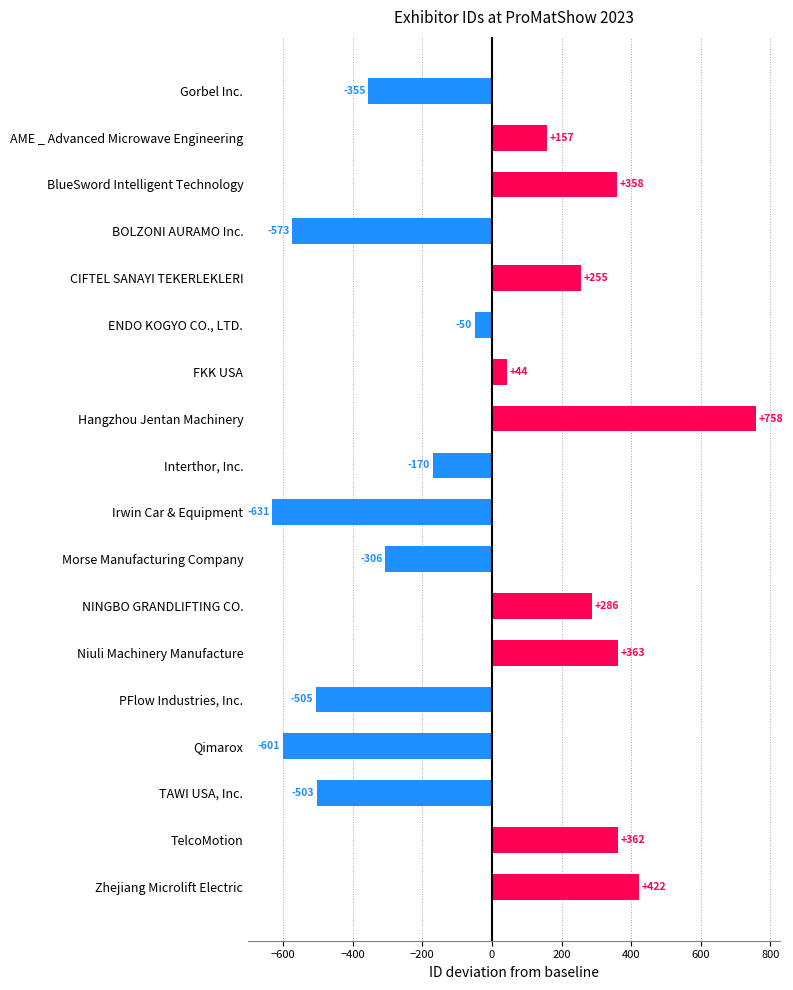

How many data points are less than 44?

9